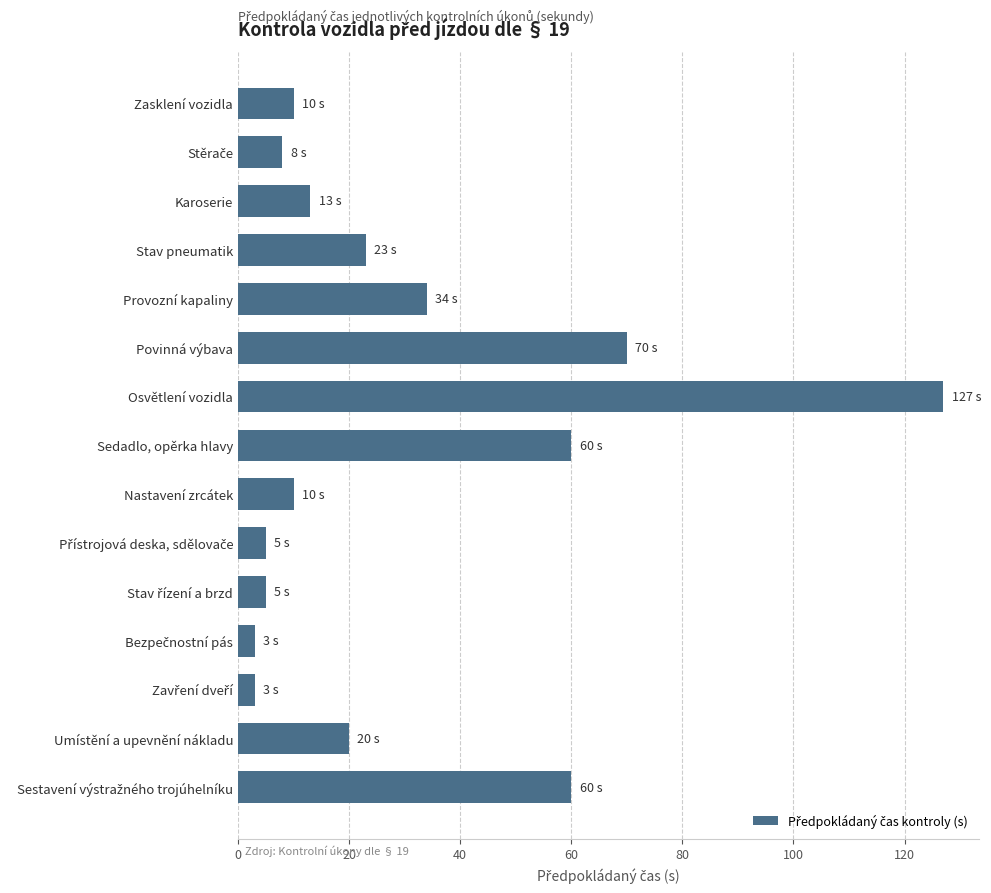

Between Provozní kapaliny and Osvětlení vozidla, which is larger?

Osvětlení vozidla